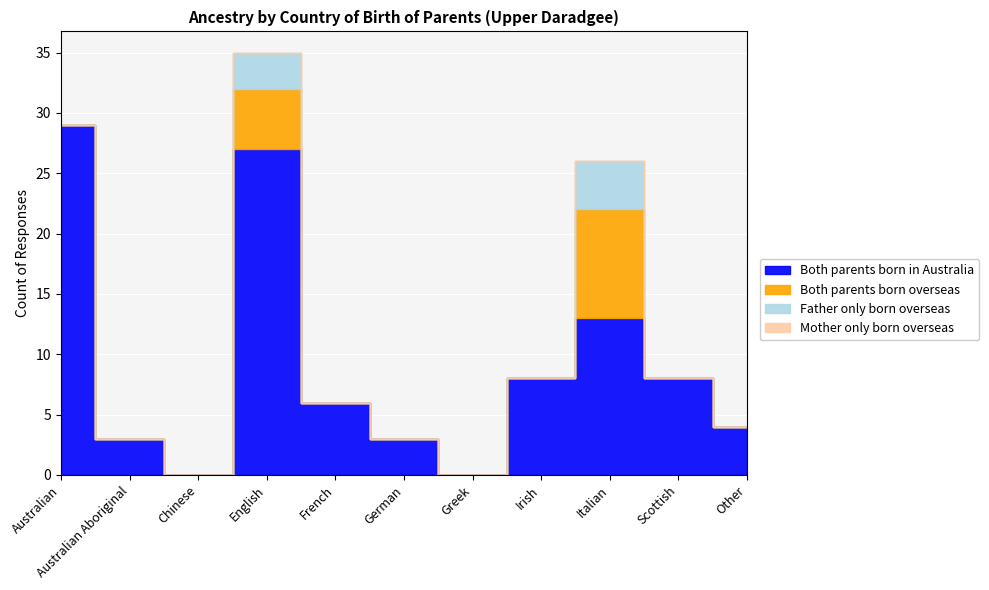

True or false: Father only born overseas has a value of 3 at Chinese.

False